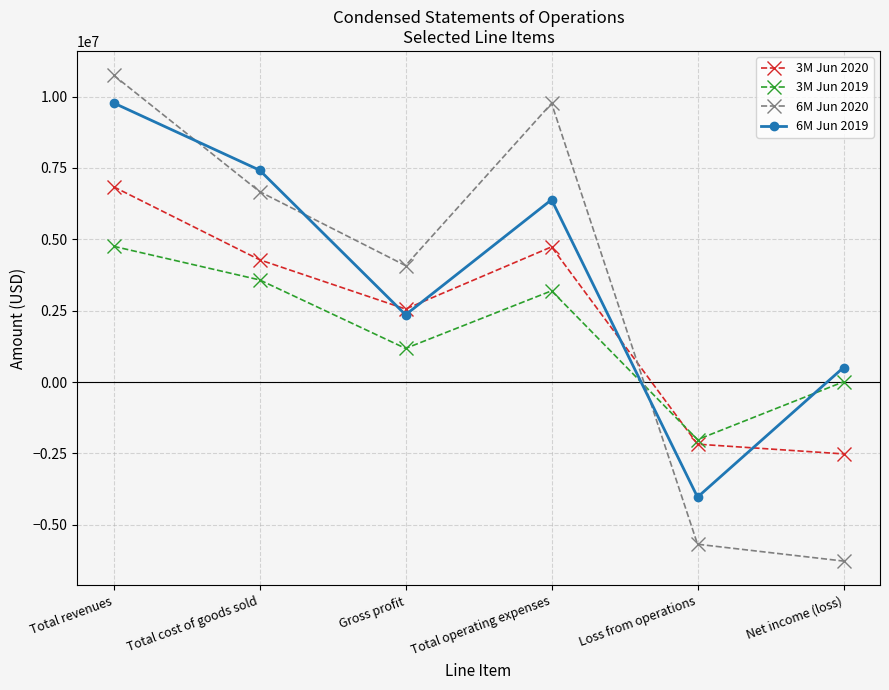

What are all the series names shown in the legend?

3M Jun 2020, 3M Jun 2019, 6M Jun 2020, 6M Jun 2019